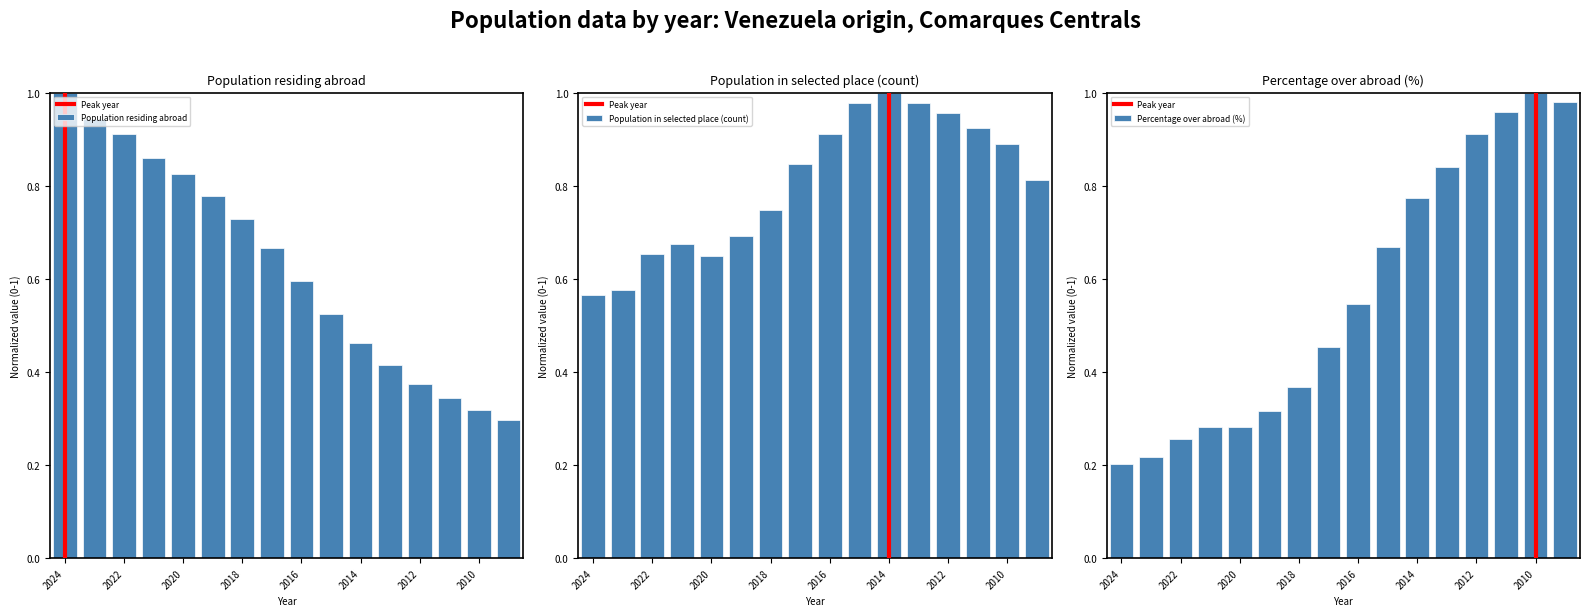

What is the average value of the Percentage series?

0.6